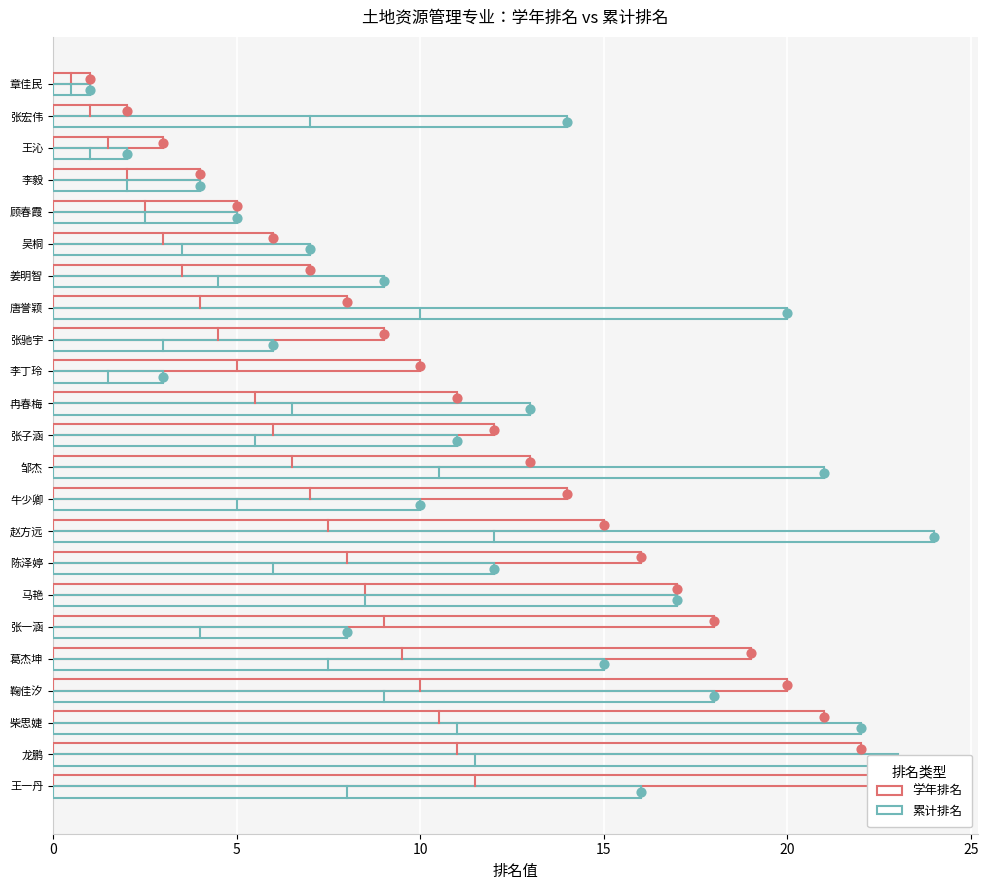

Is the value of 累计排名 at 葛杰坤 greater than the value of 学年排名 at 王一丹?

No